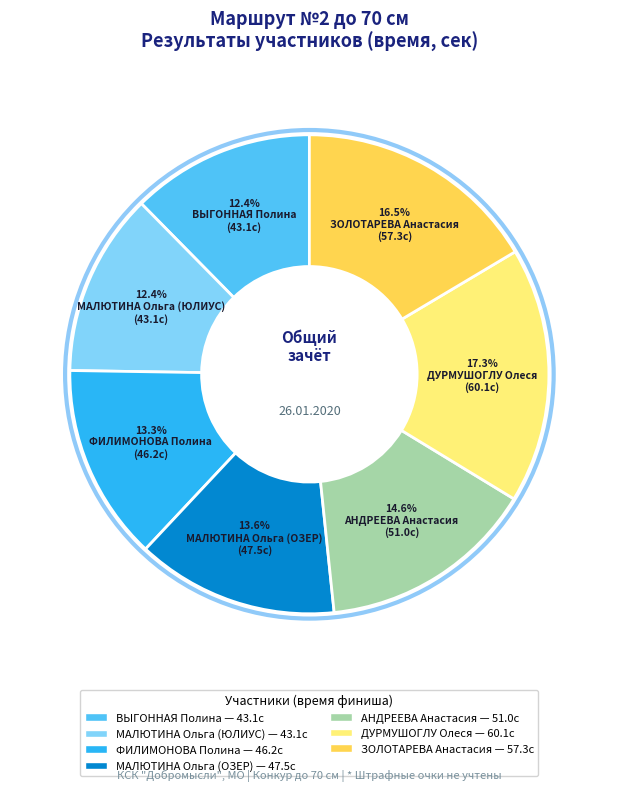

What is the ratio of the value at ФИЛИМОНОВА Полина to the value at АНДРЕЕВА Анастасия?

0.9